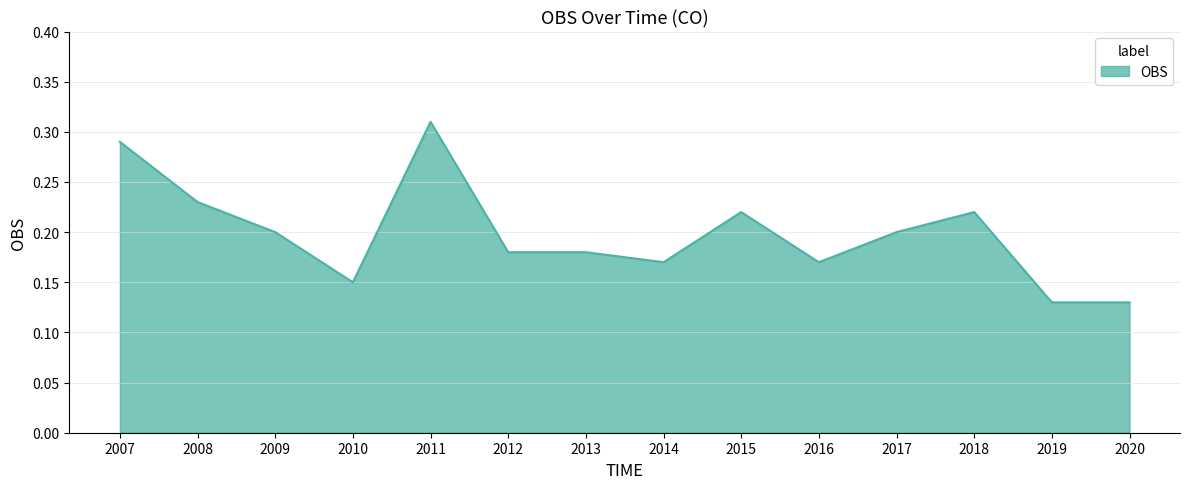

Which has a higher value, 2012 or 2009?

2009